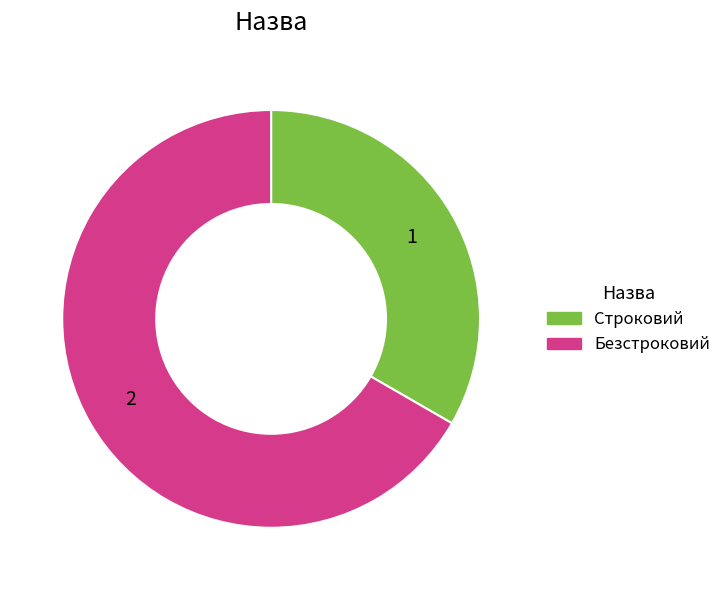

What is the ratio of the value at Строковий to the value at Безстроковий?

0.5